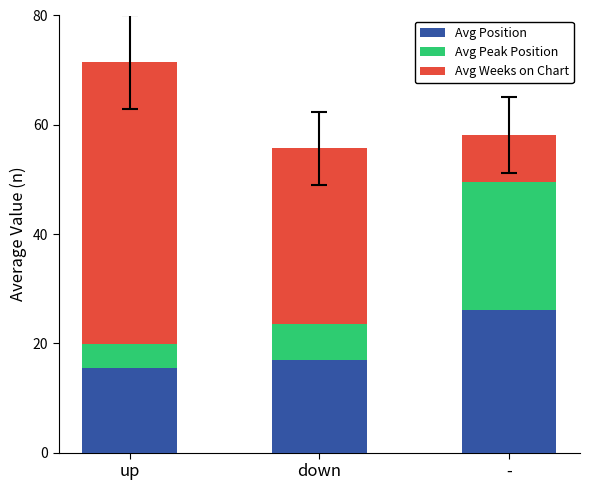

What is the maximum value for Avg Position?

26.1